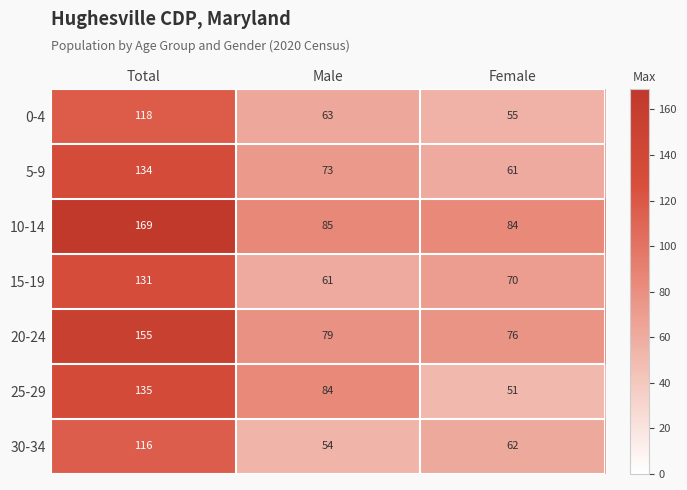

The value of 20-24 at Total is 155. True or false?

True